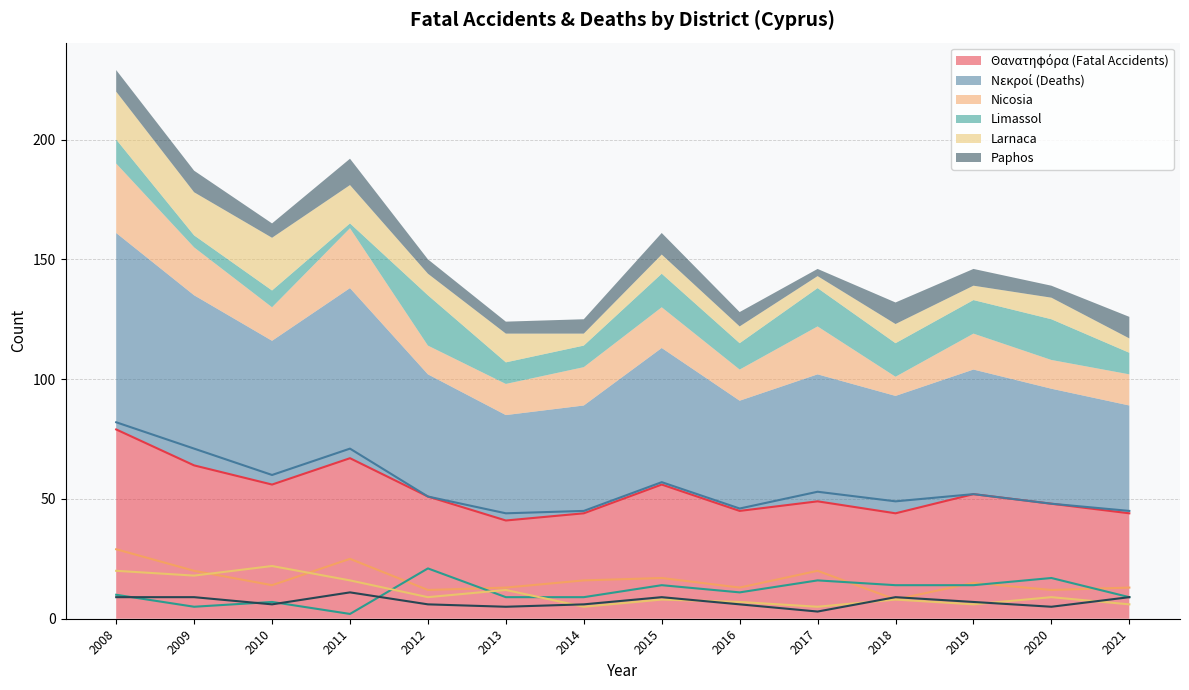

What is the average value of the Nicosia series?

16